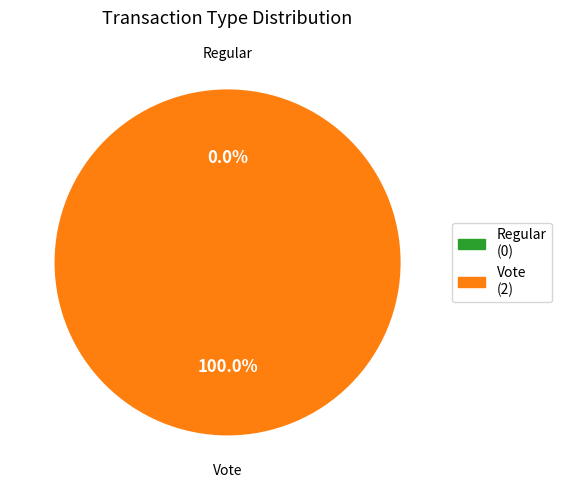

What is the change in value from Regular to Vote?

+2